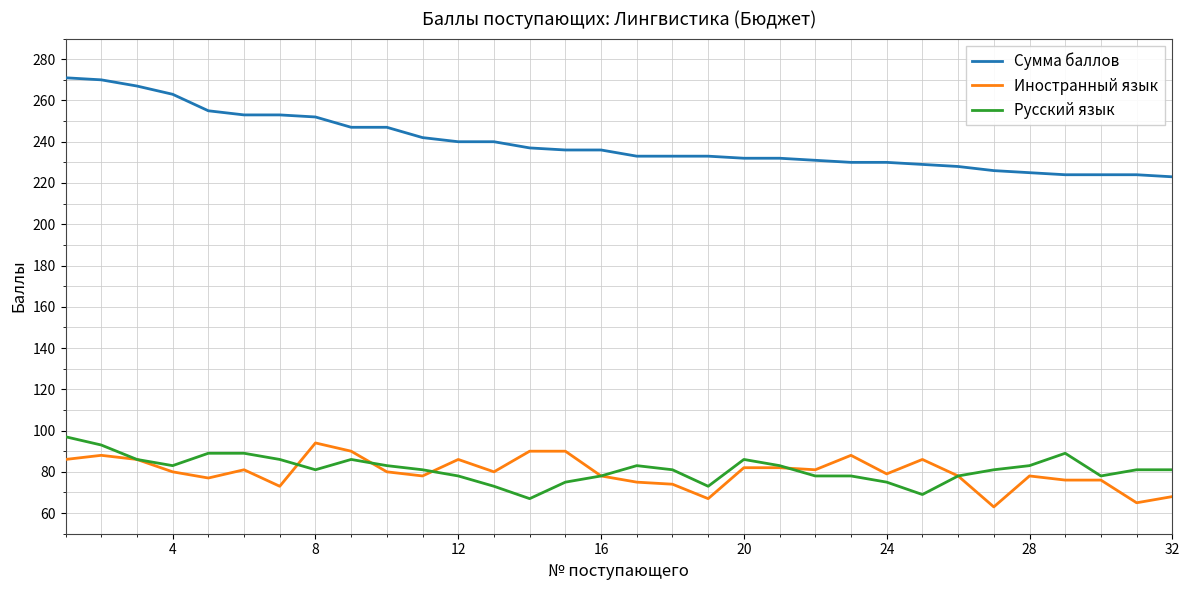

What is the maximum value shown in the chart?

271